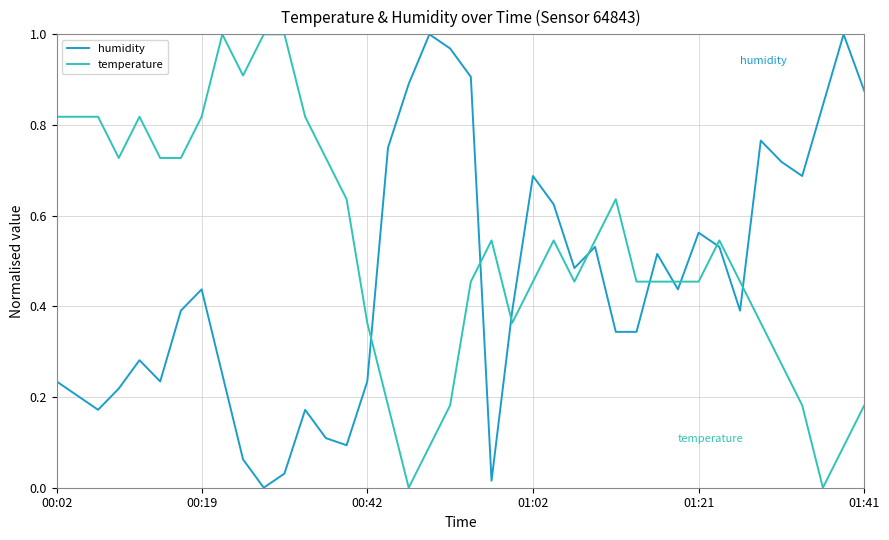

Does the chart display data point markers on the line(s)?

No